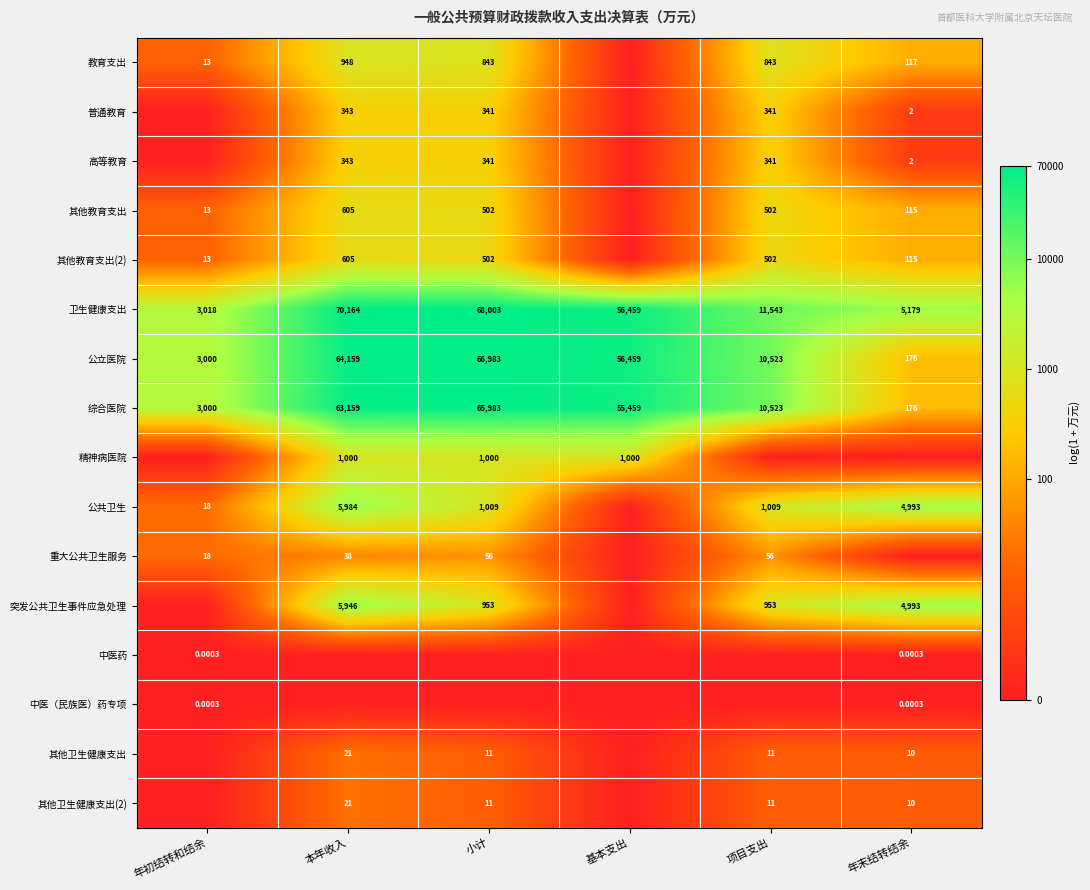

At which label does 公立医院 first exceed 56459?

本年收入